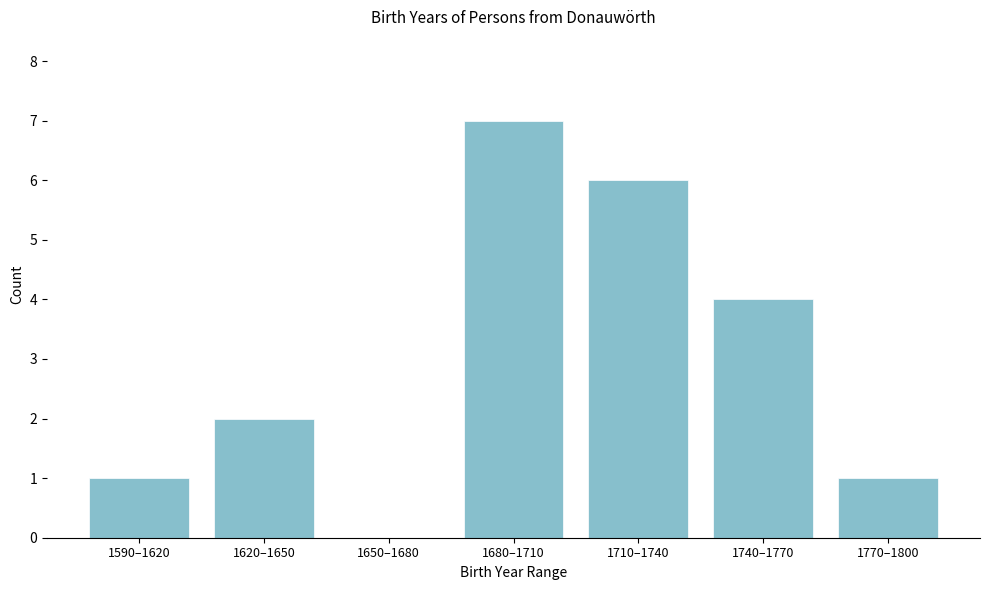

Reading right to left, what are all the values shown in this chart?

1770–1800=1	1740–1770=4	1710–1740=6	1680–1710=7	1650–1680=0	1620–1650=2	1590–1620=1